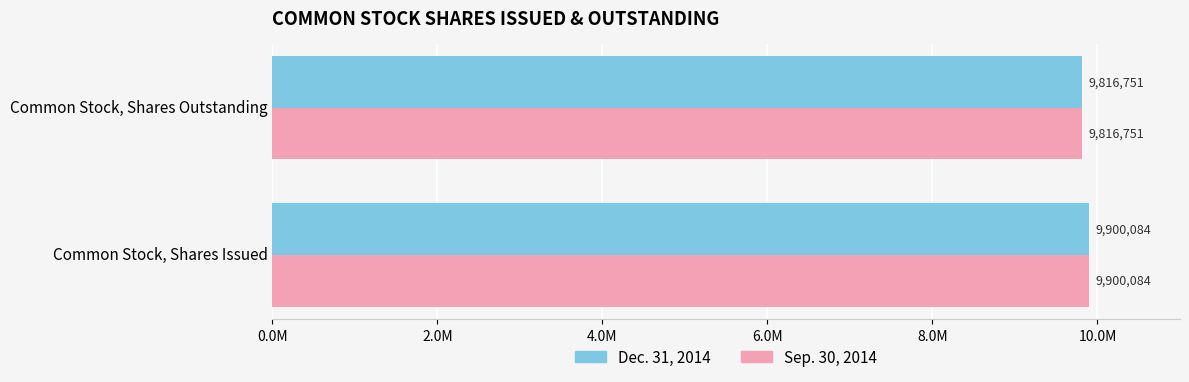

What are all the series names shown in the legend?

Dec. 31, 2014, Sep. 30, 2014